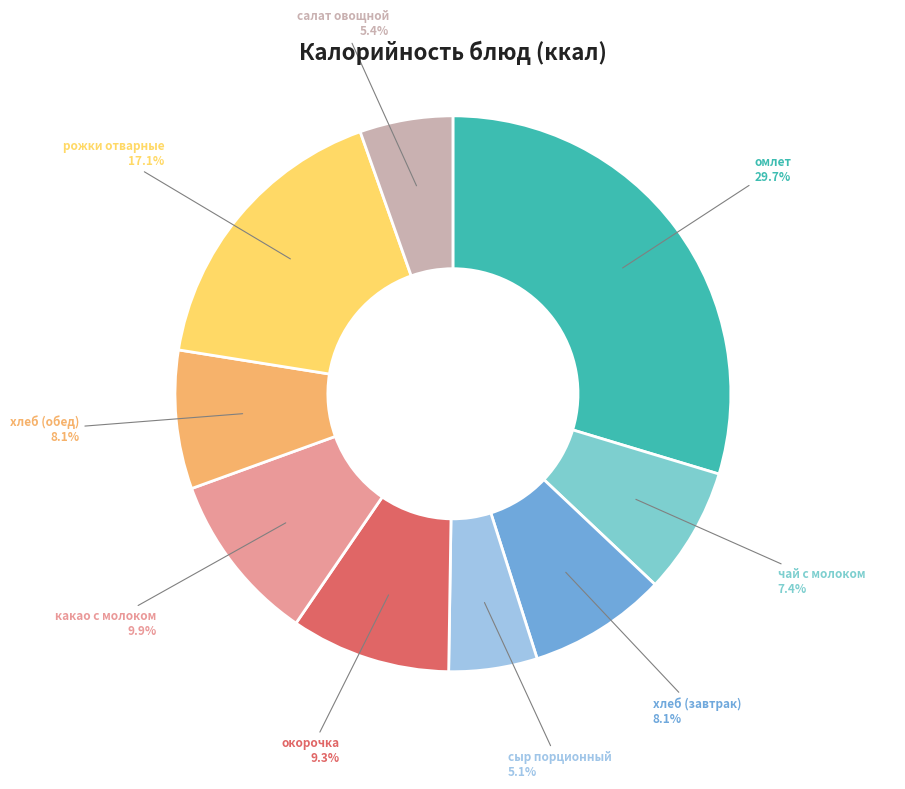

What portion of the pie excludes сыр порционный?

94.9%